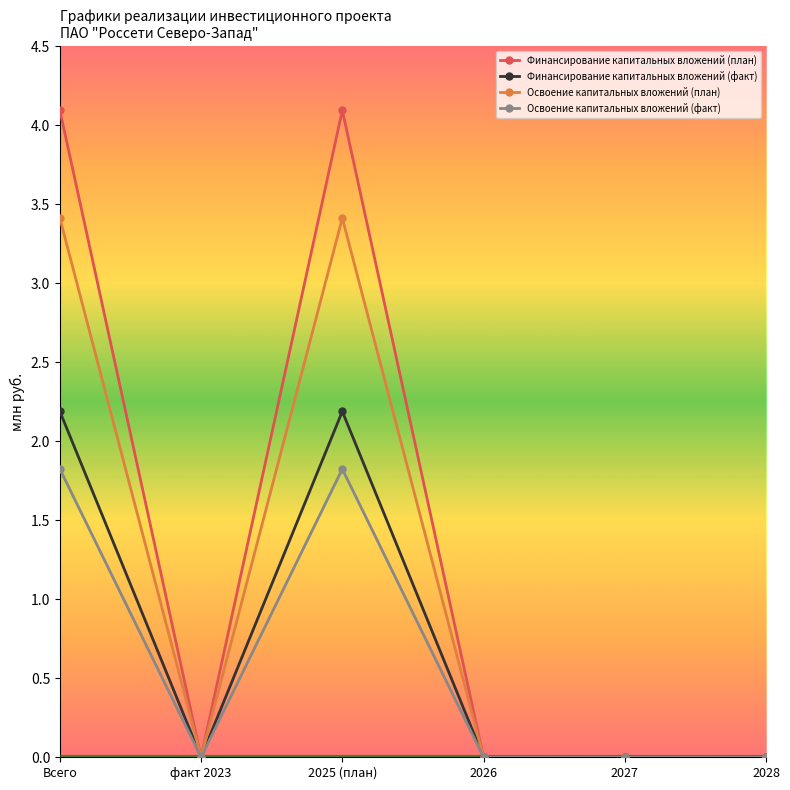

At 2025 (план), list the series in order from largest to smallest.

Финансирование капитальных вложений (план), Освоение капитальных вложений (план), Финансирование капитальных вложений (факт), Освоение капитальных вложений (факт)